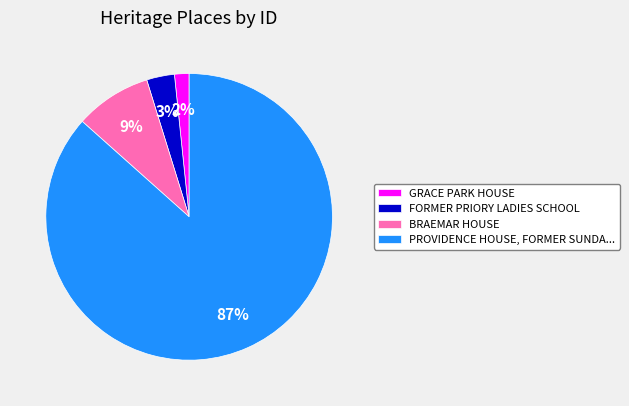

Is the sum of PROVIDENCE HOUSE, FORMER SUNDA... and GRACE PARK HOUSE greater than half?

Yes